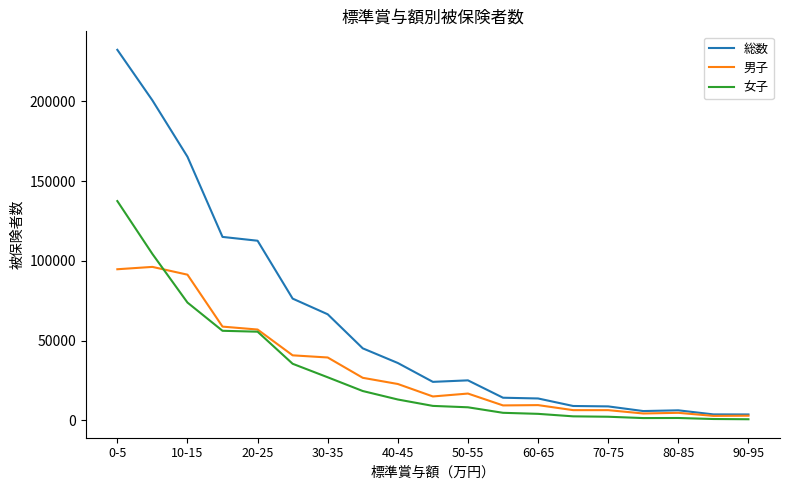

Which series has the largest total across all categories?

総数